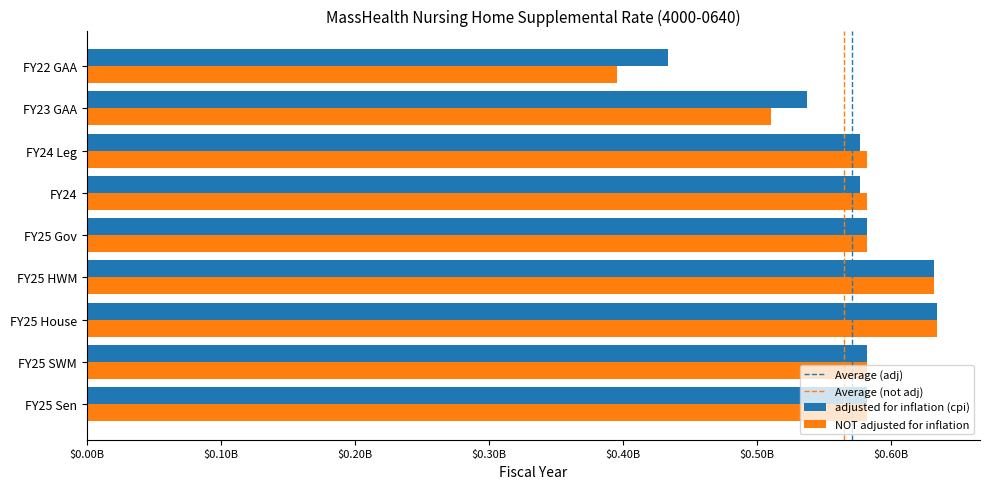

Rank the series by their maximum value, from lowest to highest.

adjusted for inflation (cpi), NOT adjusted for inflation